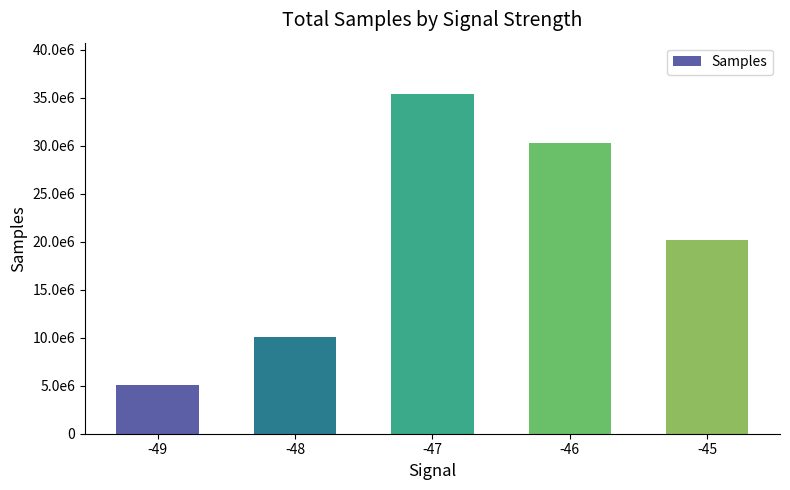

How many series are shown in this chart?

1